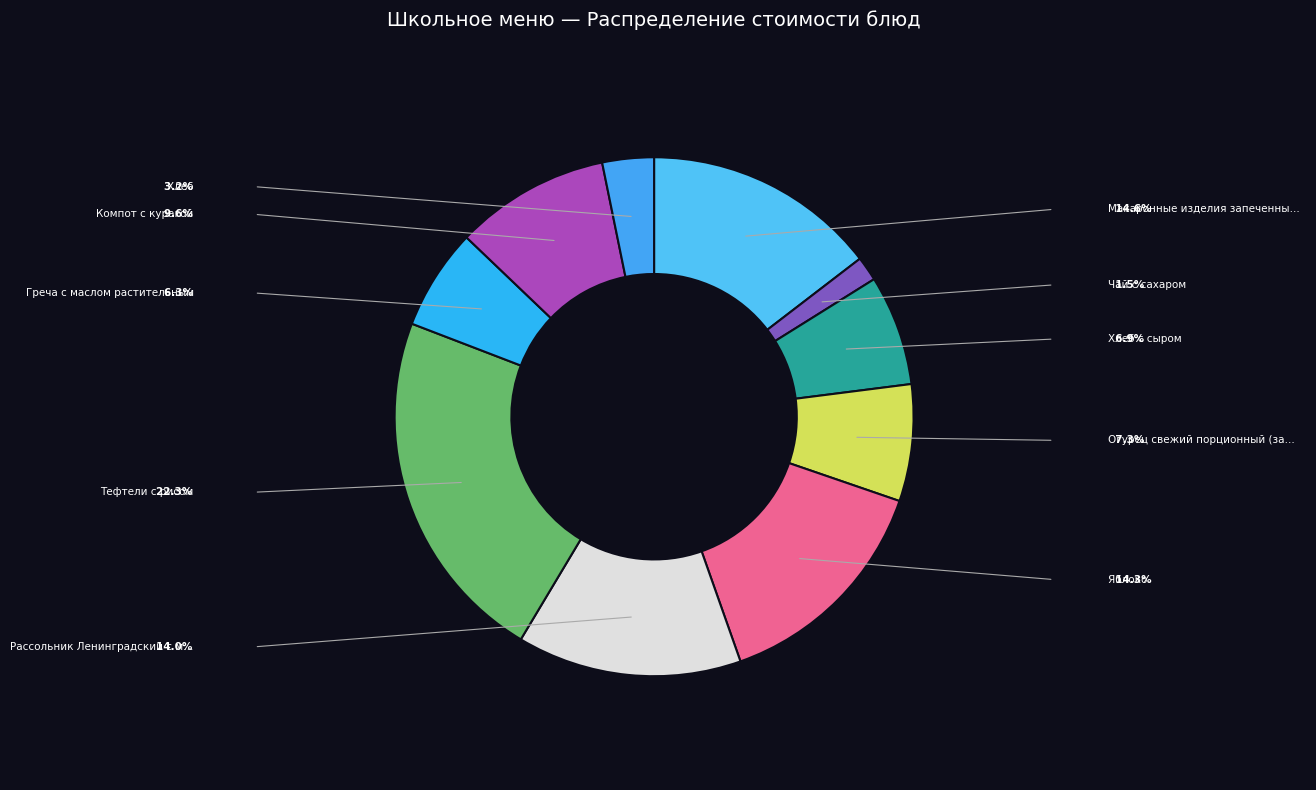

Which slice is the smallest?

Чай с сахаром